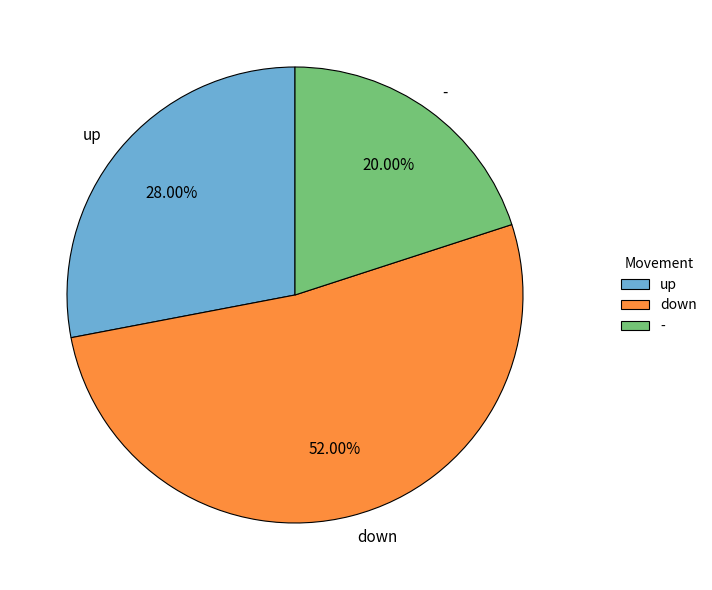

The down slice represents 52% of the pie. True or false?

True